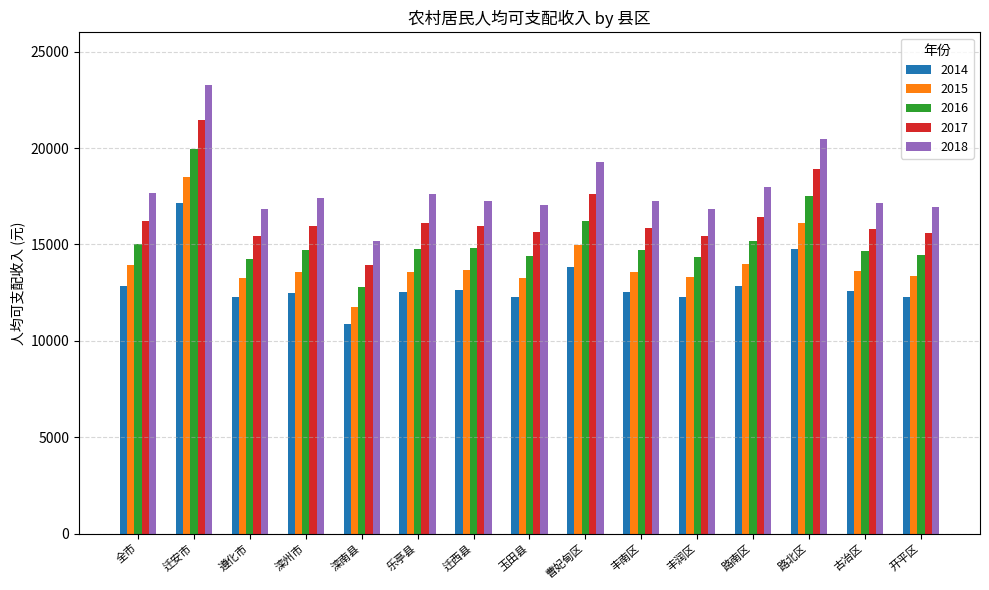

What are all the series names shown in the legend?

2014, 2015, 2016, 2017, 2018